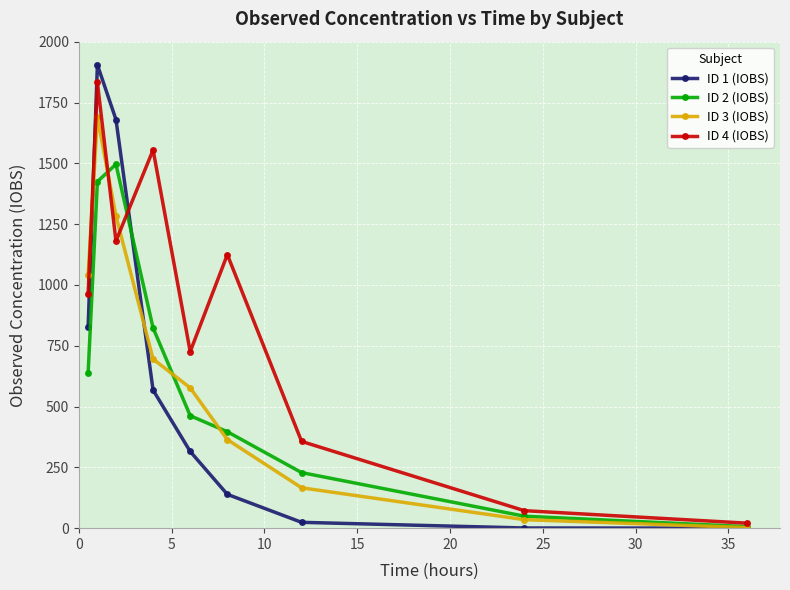

What is the value of the ID 1 (IOBS) point at the 4th from the left?

567.8